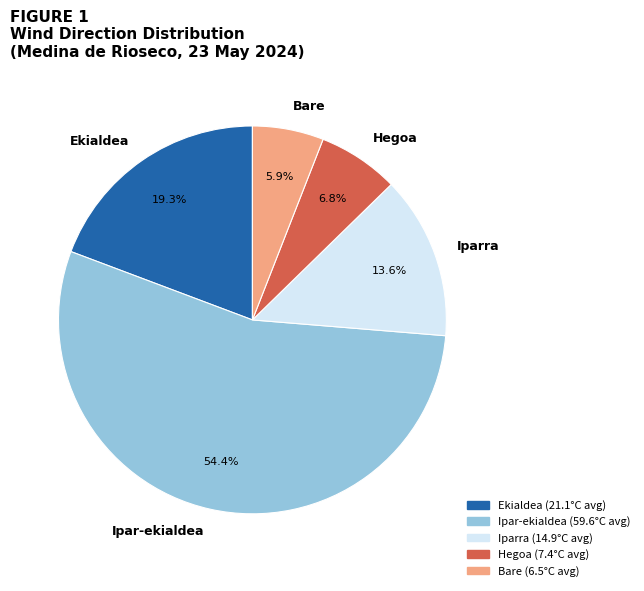

To the nearest percent, what is the average slice percentage?

20%